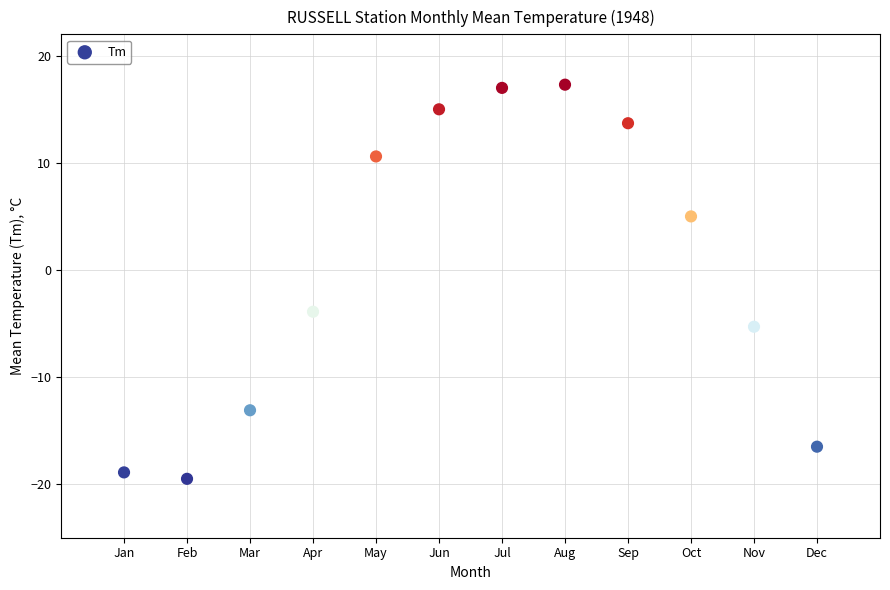

What is the range of Y values (max minus min)?

36.8